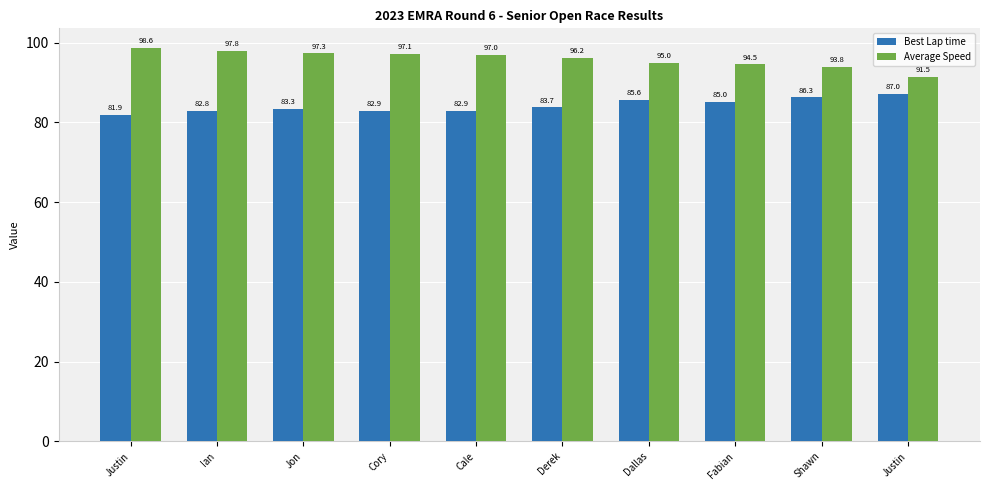

How many bars are there in each group?

2